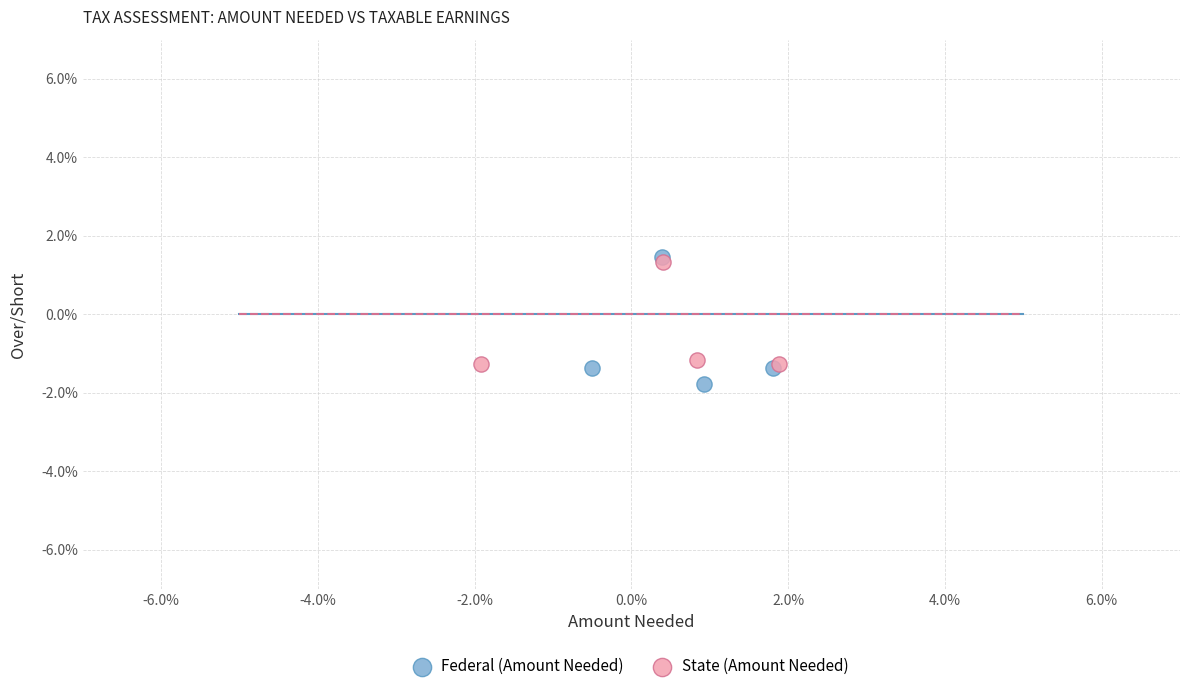

What are all the series names shown in the legend?

Federal (Amount Needed), State (Amount Needed)